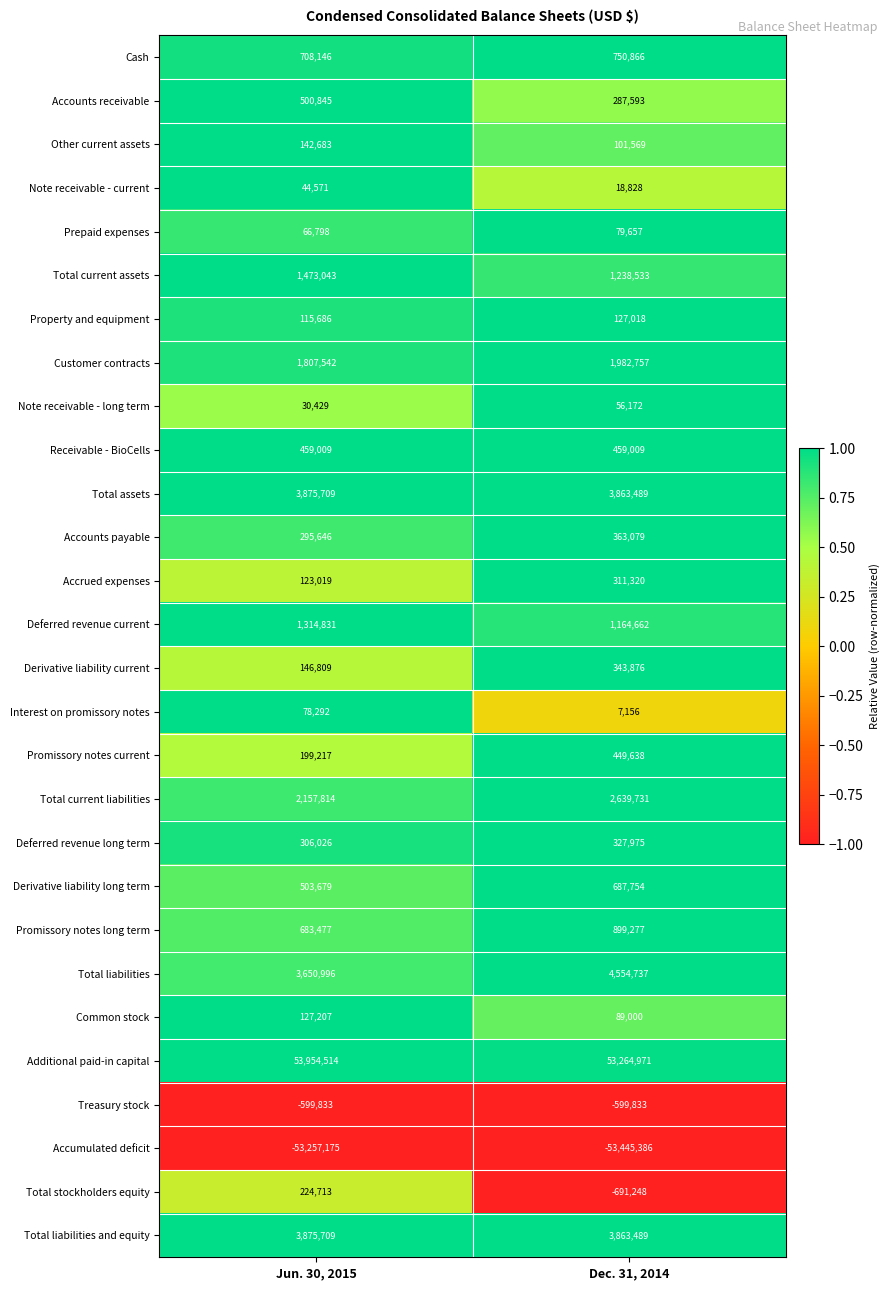

How many data points does each series have?

2